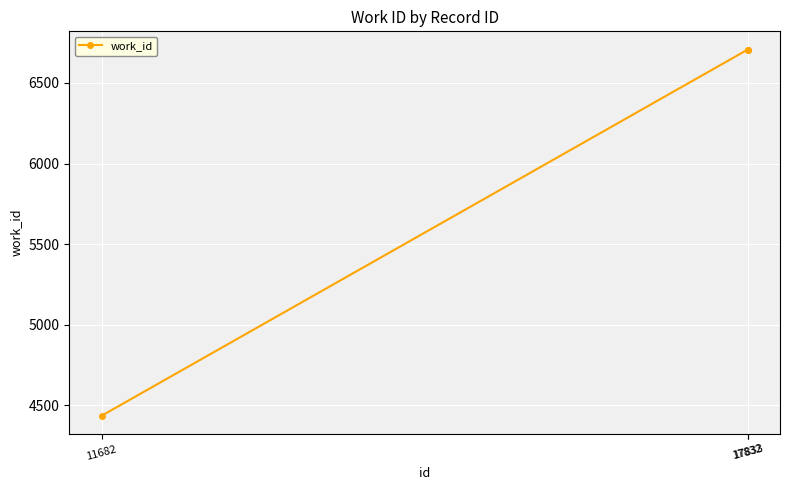

Count the values in the range 4434 to 6707.

3